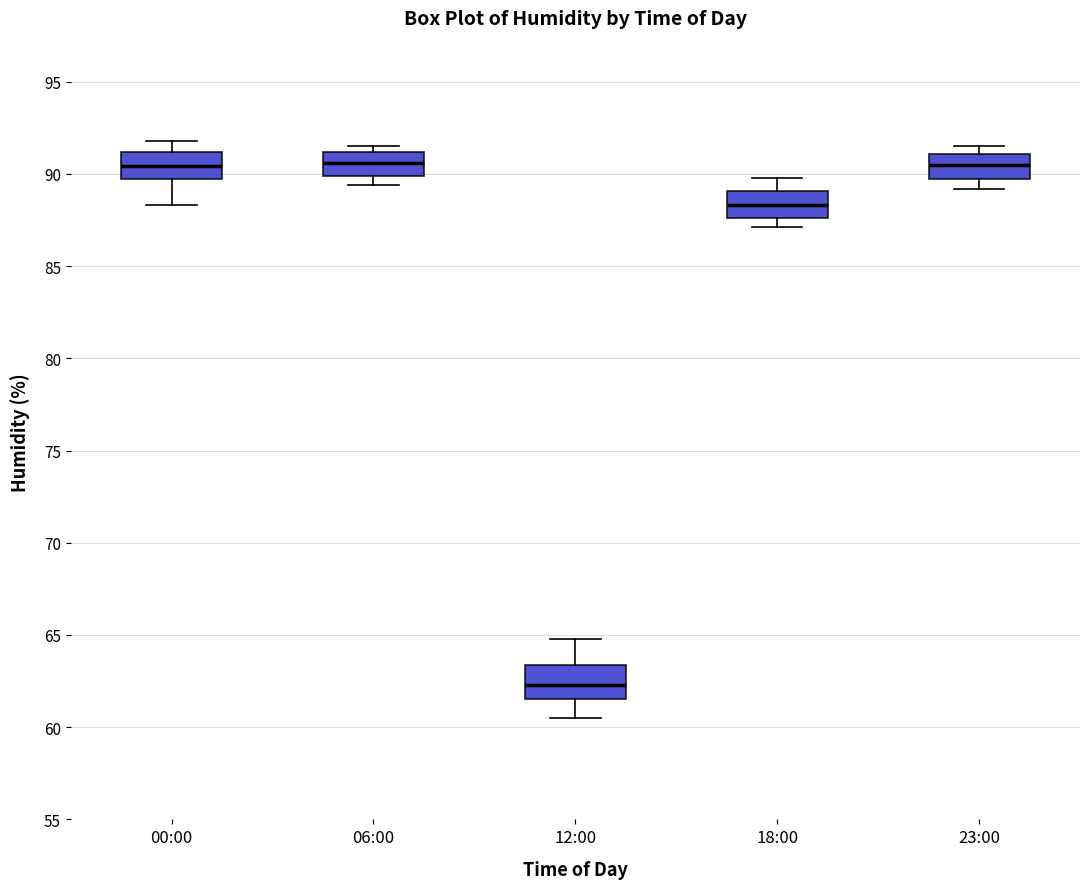

Where does the lower whisker of the box for 23:00 end on the y-axis? The values are not printed on the chart, so give them approximately, as read against the axis.

89.0